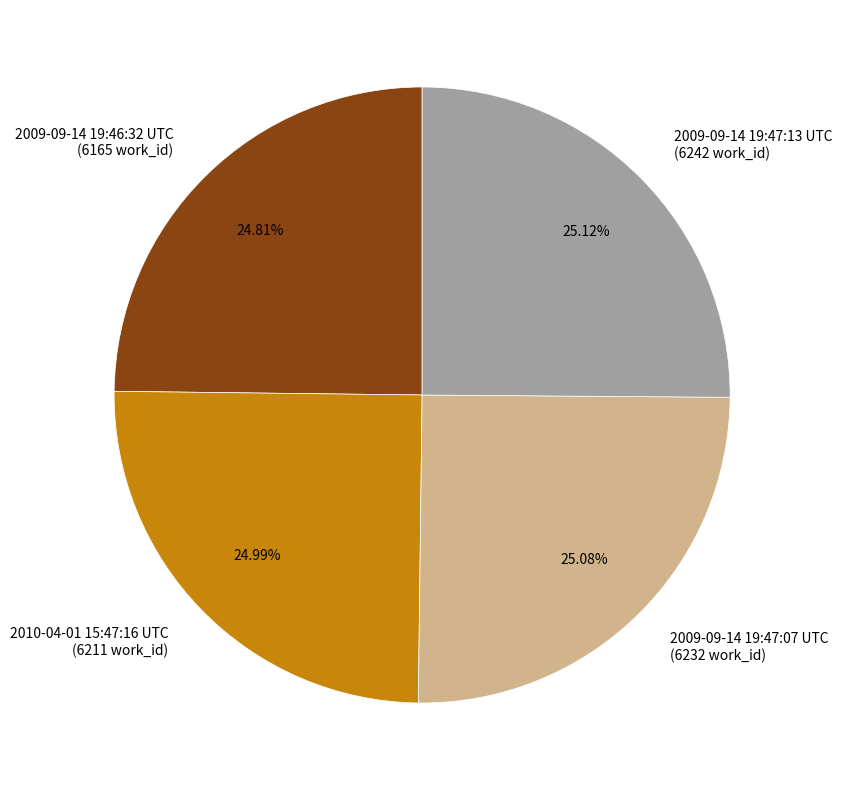

Is it true that 2009-09-14 19:46:32 UTC is 25% of the pie?

True